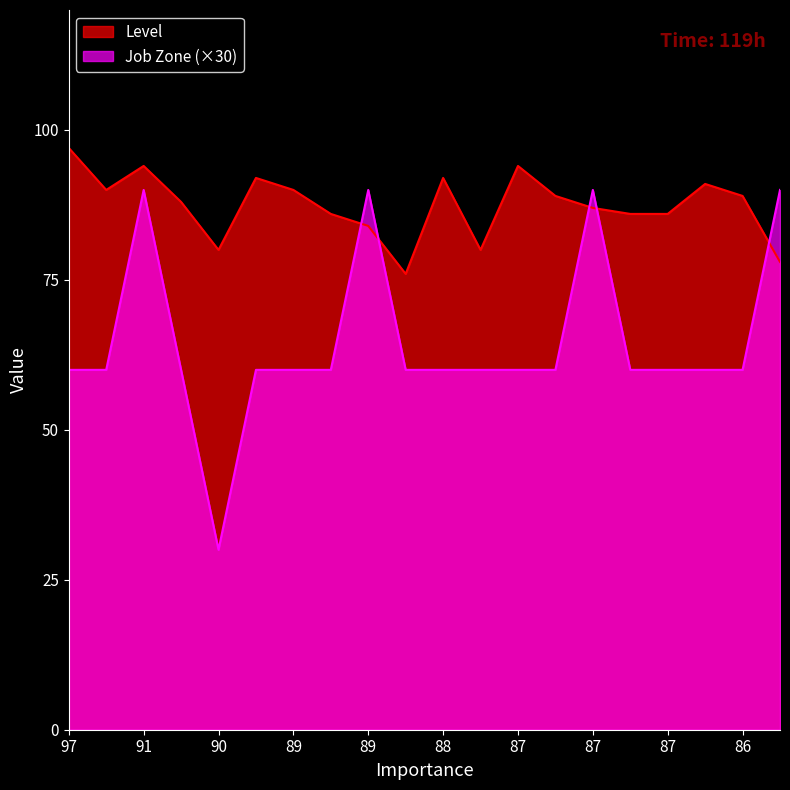

Which category has the highest value in the Level series?

97